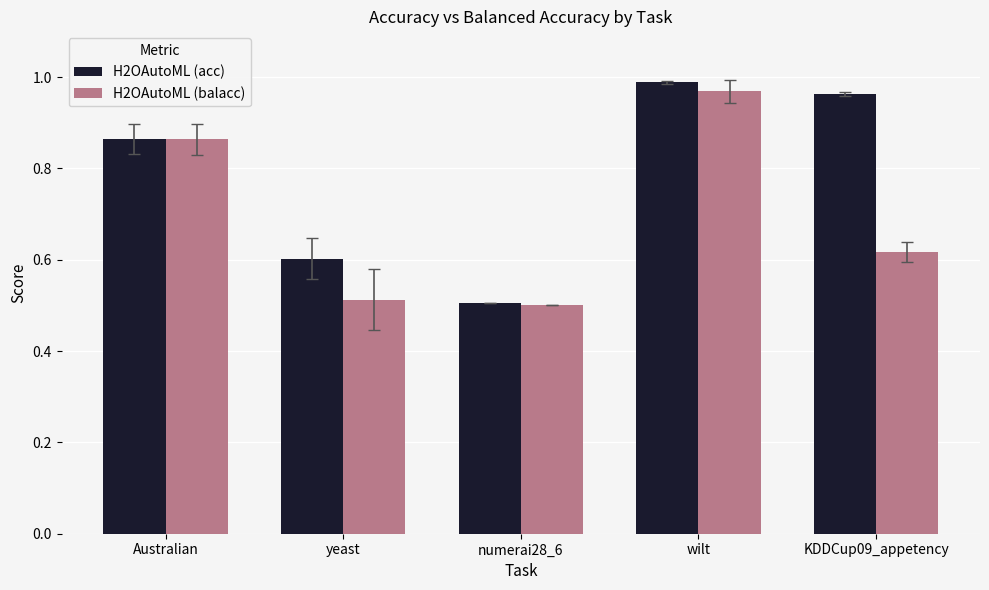

List the labels in order of H2OAutoML (acc) value, largest first.

wilt, KDDCup09_appetency, Australian, yeast, numerai28_6